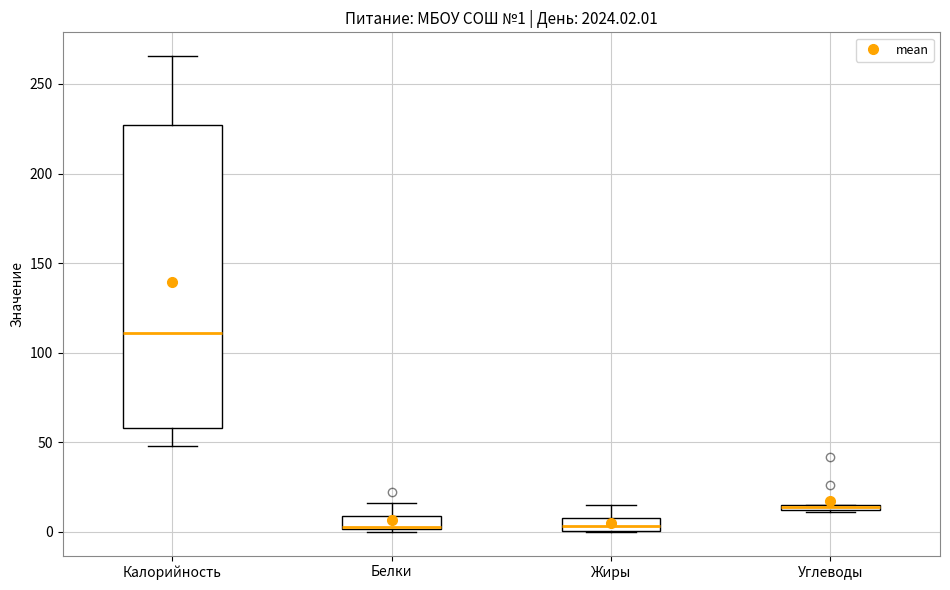

Which box is the tallest, from its lower edge to its upper edge?

Калорийность